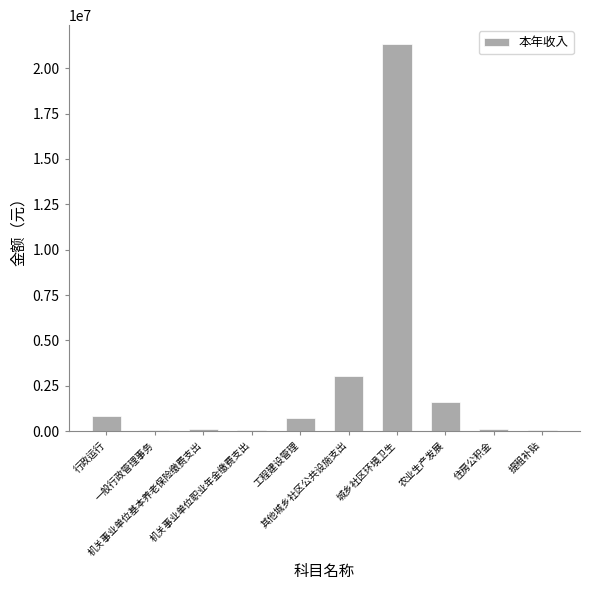

Between 城乡社区环境卫生 and 提租补贴, which is larger?

城乡社区环境卫生